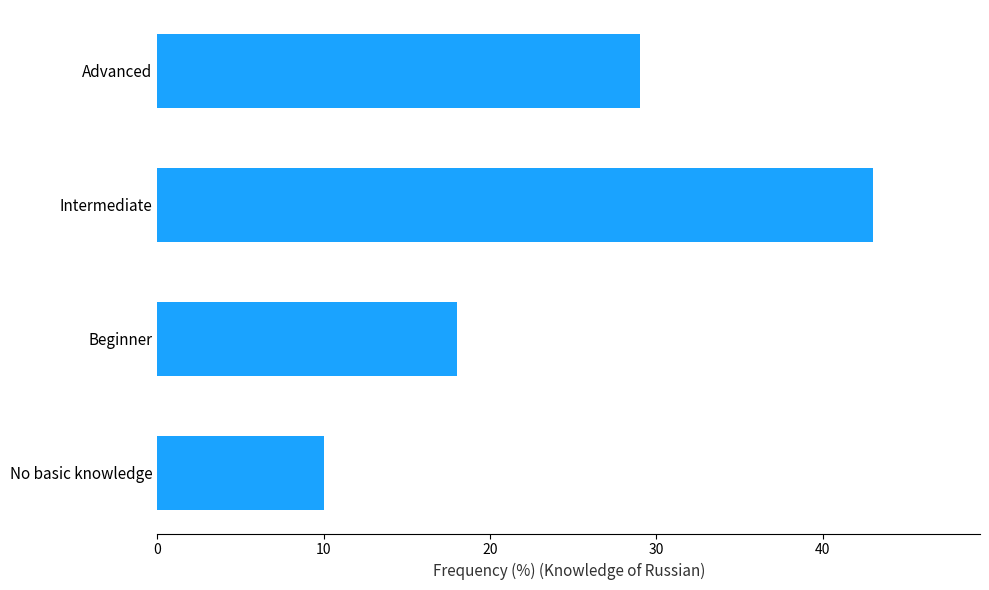

What is the sum of all values?

100